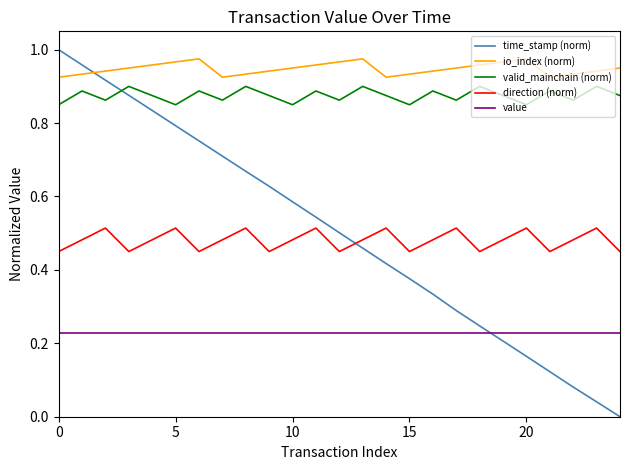

True or false: io_index (norm) and value intersect in this chart.

False